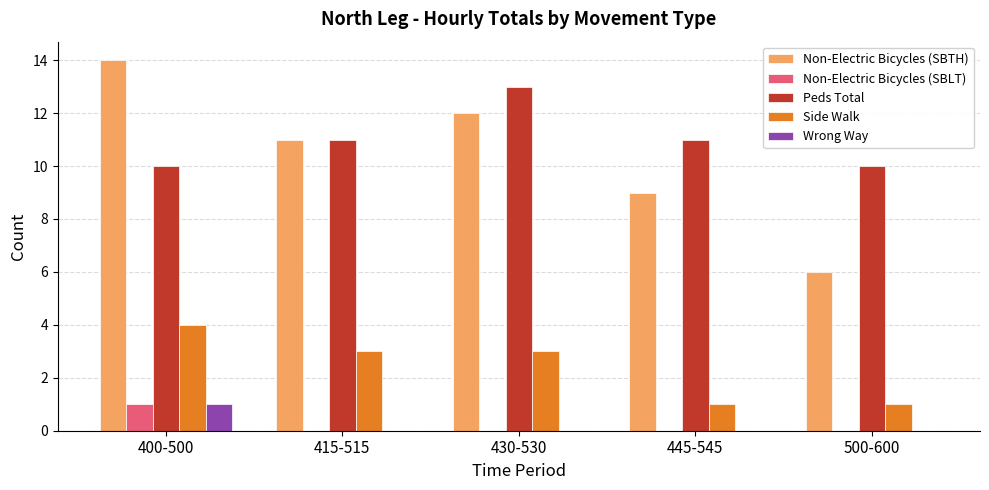

Reading left to right, transcribe all the data shown in this chart.

Non-Electric Bicycles (SBTH): 14	11	12	9	6
Non-Electric Bicycles (SBLT): 1	0	0	0	0
Peds Total: 10	11	13	11	10
Side Walk: 4	3	3	1	1
Wrong Way: 1	0	0	0	0